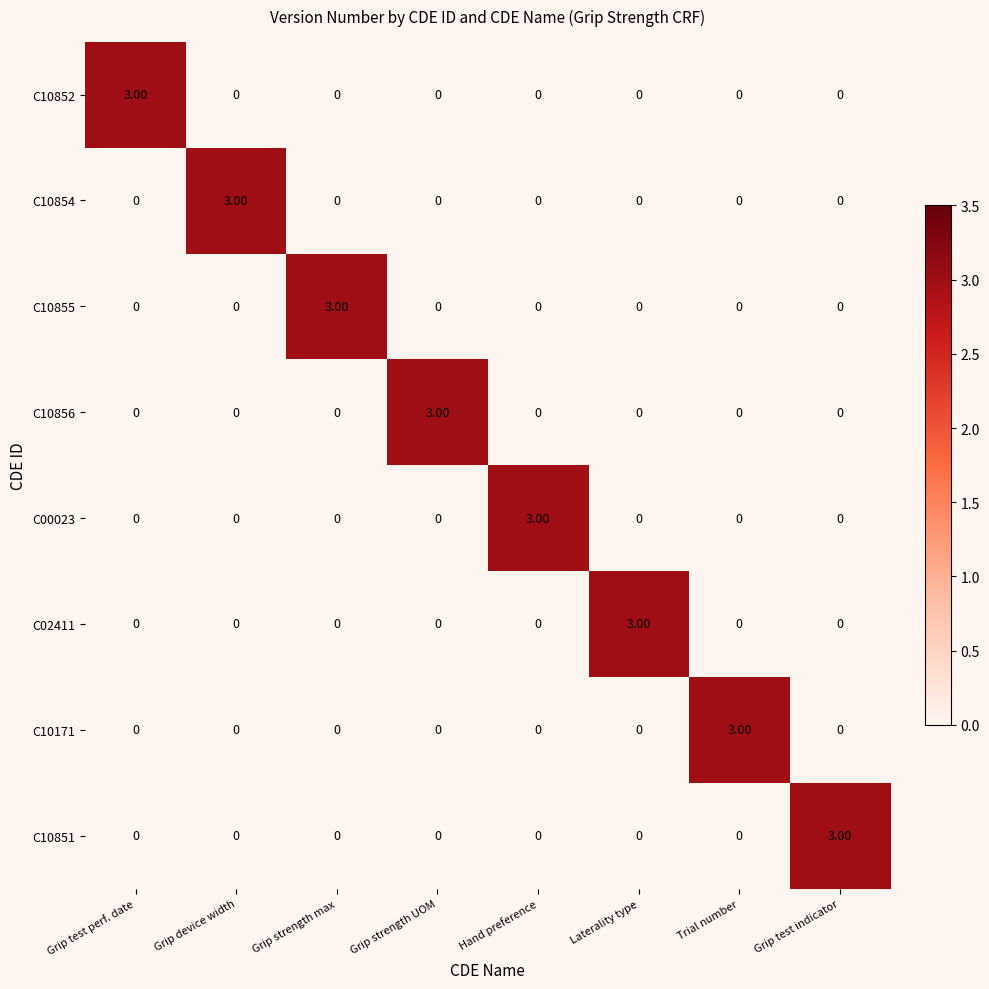

What is the difference between the highest and lowest values at Hand preference?

3